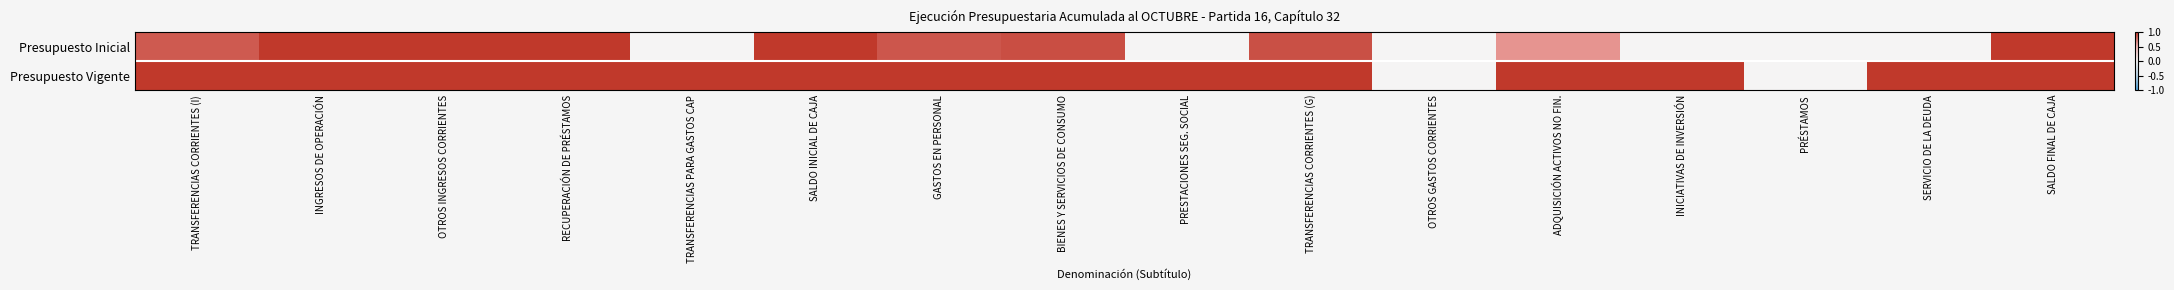

Which category has the lowest value across all series?

TRANSFERENCIAS PARA GASTOS CAP